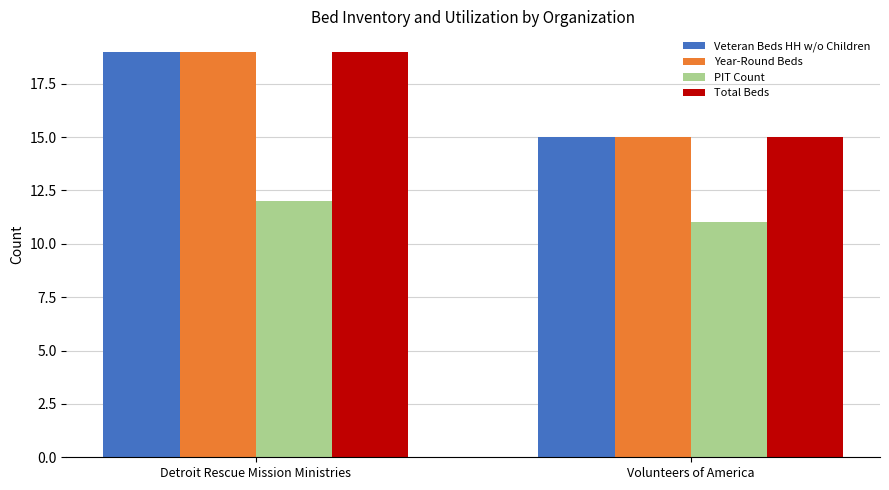

Rank the categories by PIT Count value from lowest to highest.

Volunteers of America, Detroit Rescue Mission Ministries